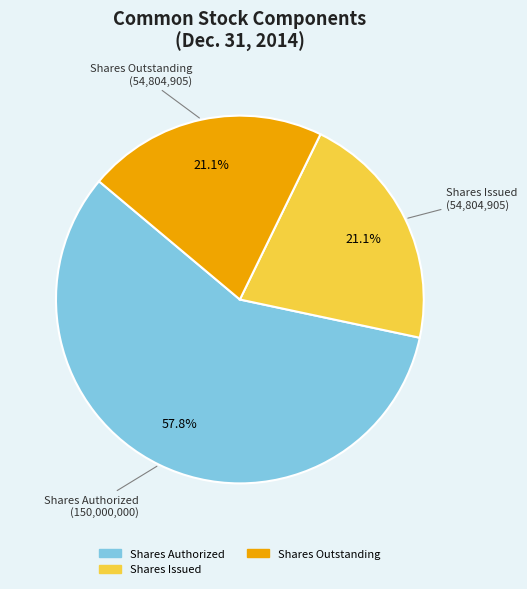

Does any single category account for the majority?

Yes